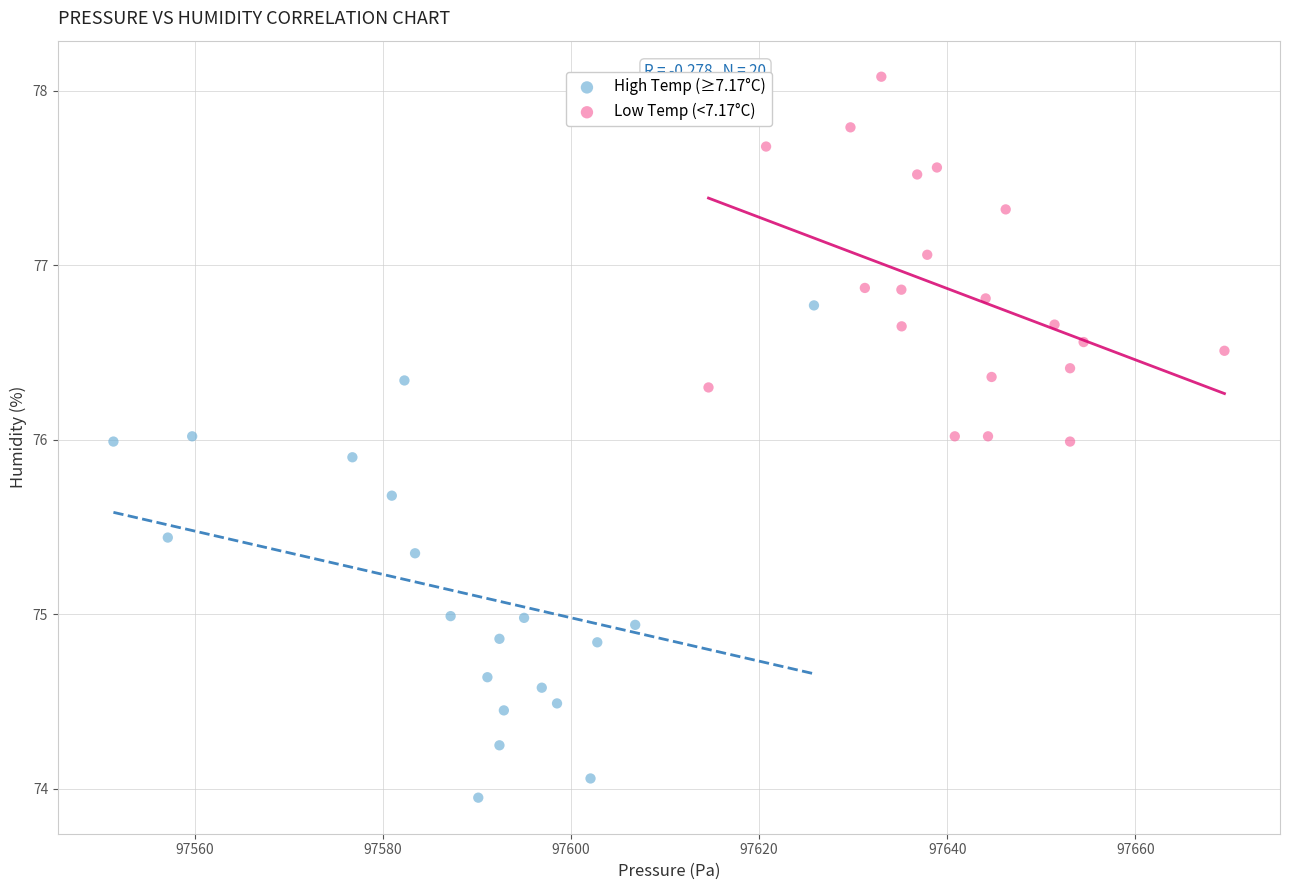

Which series has the largest Y range (max minus min)?

High Temp (≥7.17°C)